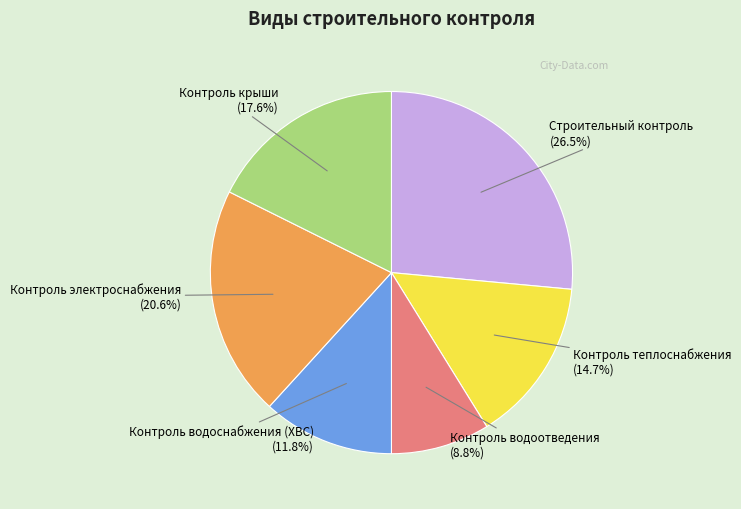

Is there a majority slice in this chart?

No